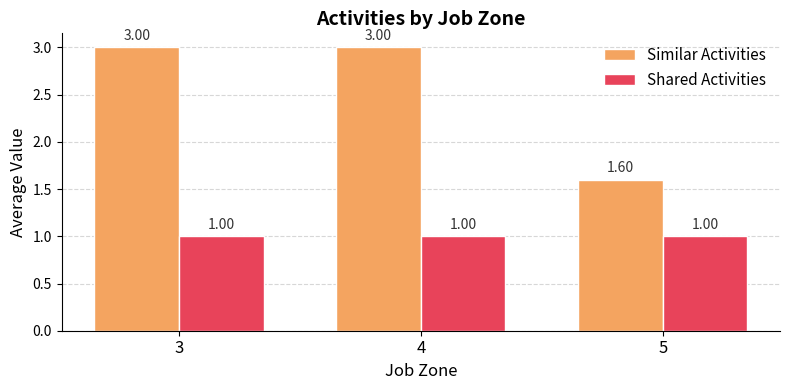

At how many categories does at least one series exceed 1?

3